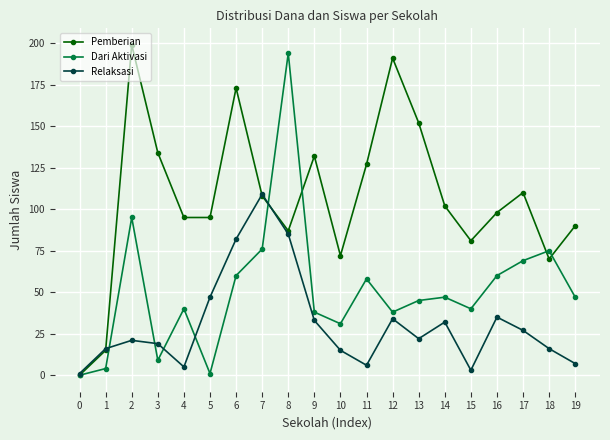

How many series are shown in this chart?

3